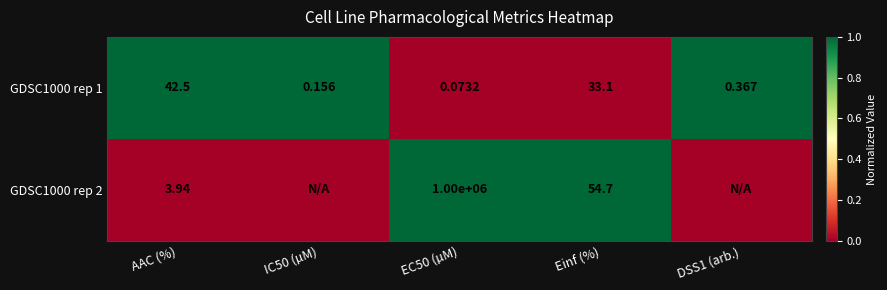

Which category has the highest value in the GDSC1000 rep 1 series?

AAC (%)